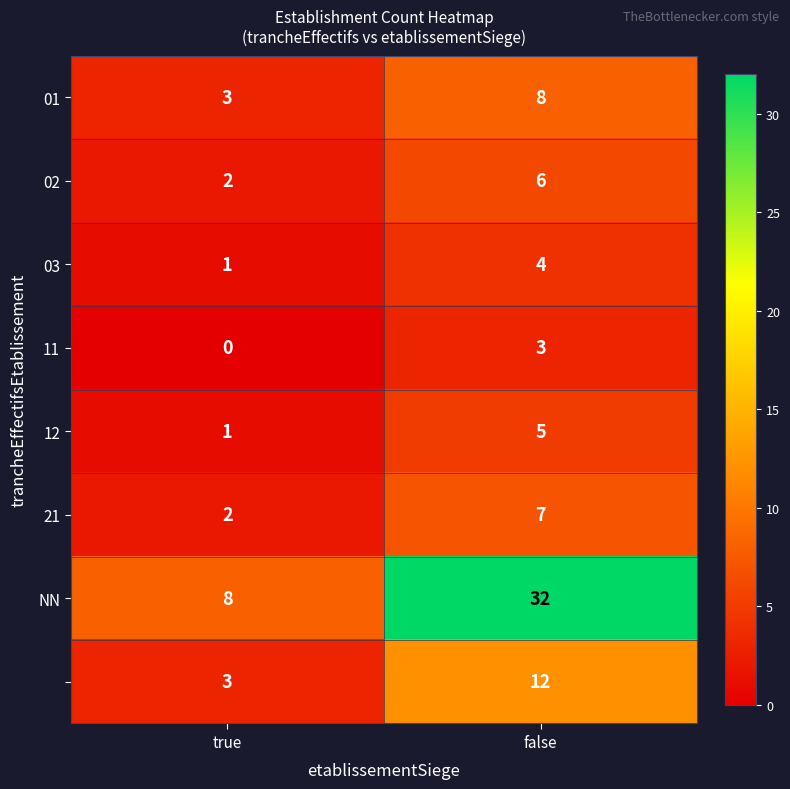

What is the difference between the highest and lowest values at true?

8